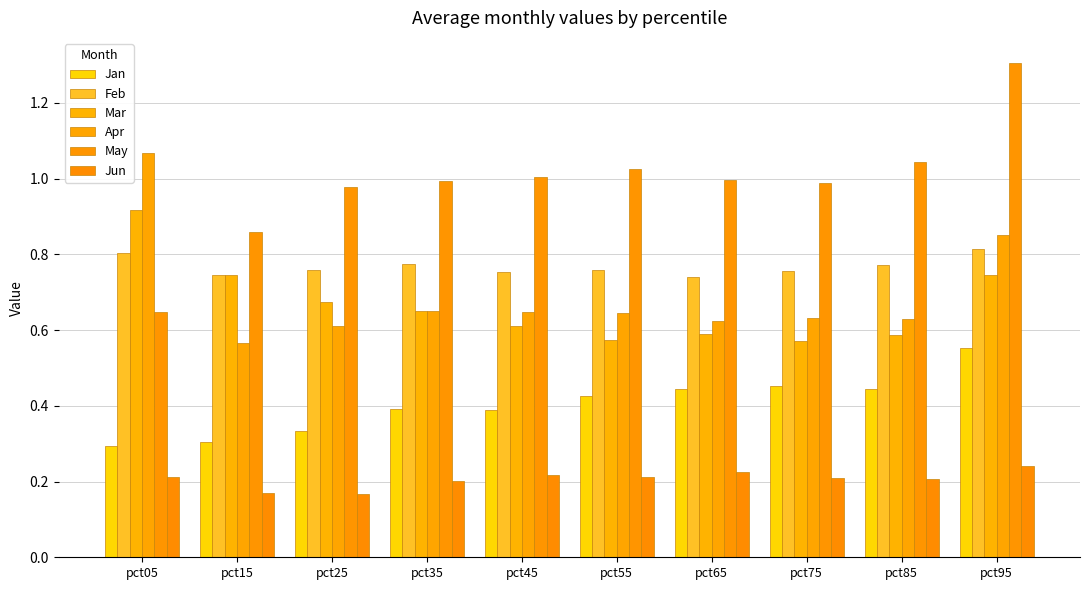

List the labels in order of Feb value, largest first.

pct95, pct05, pct35, pct85, pct25, pct55, pct75, pct45, pct15, pct65